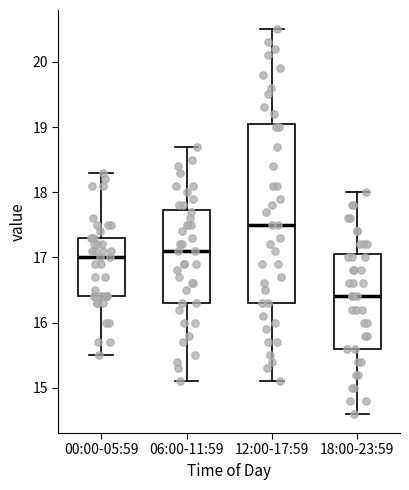

Which box's median line is the highest?

12:00-17:59